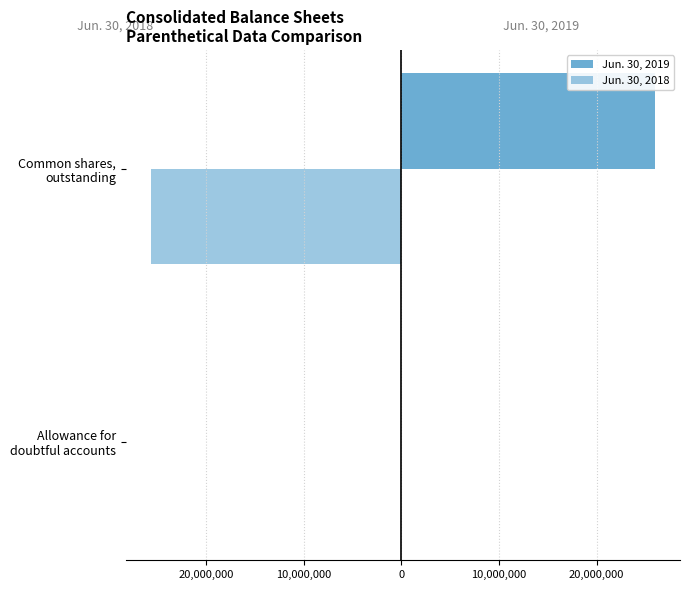

Are the bars grouped side by side (vs. stacked)?

Yes